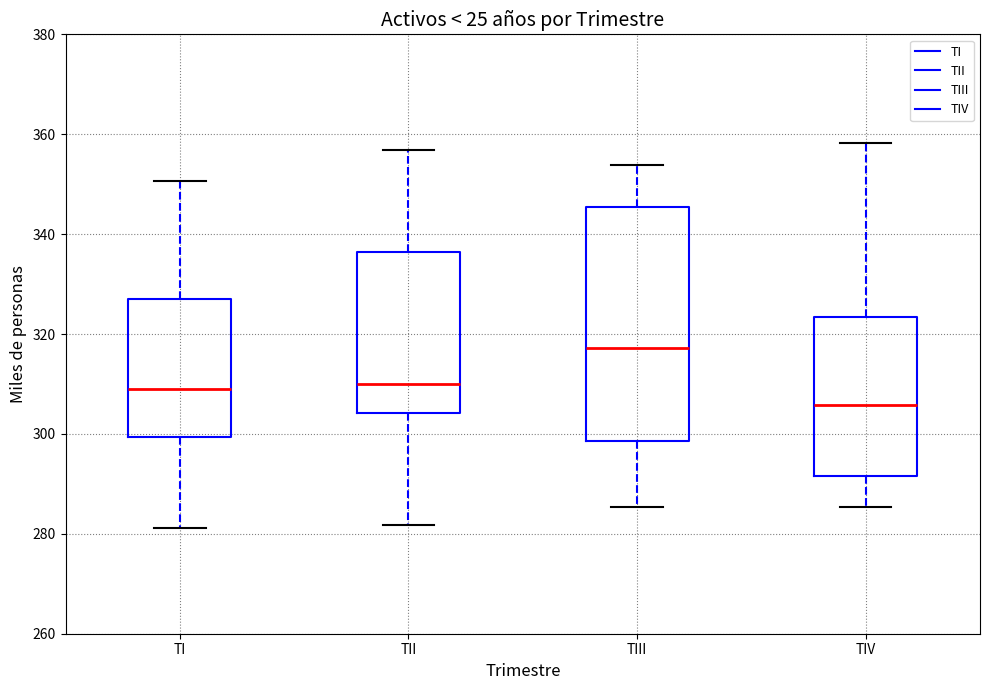

Where does the lower whisker of the box for TIII end on the y-axis? The values are not printed on the chart, so give them approximately, as read against the axis.

286